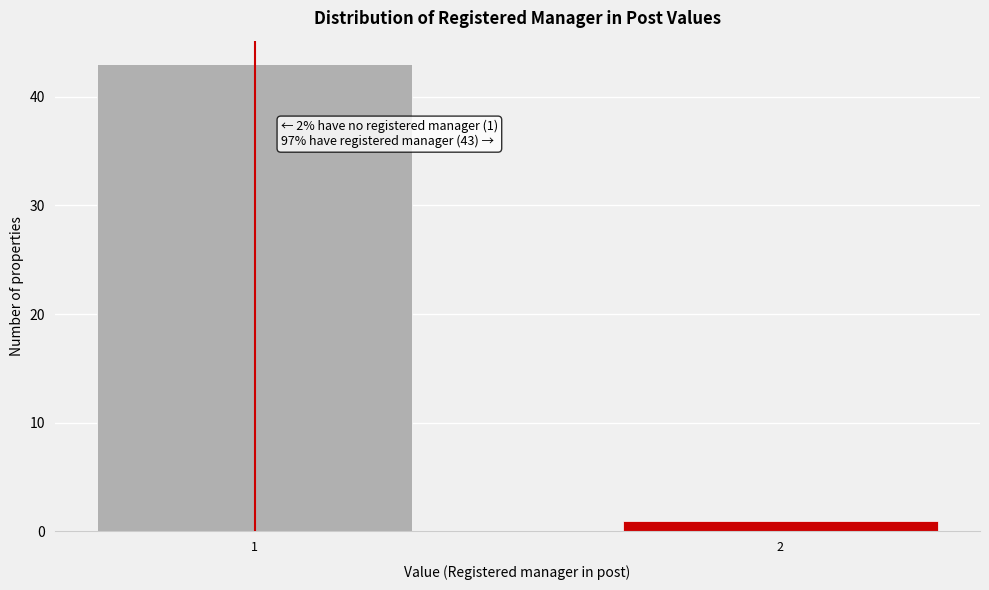

Reading right to left, extract all data points from this chart.

2=1	1=43